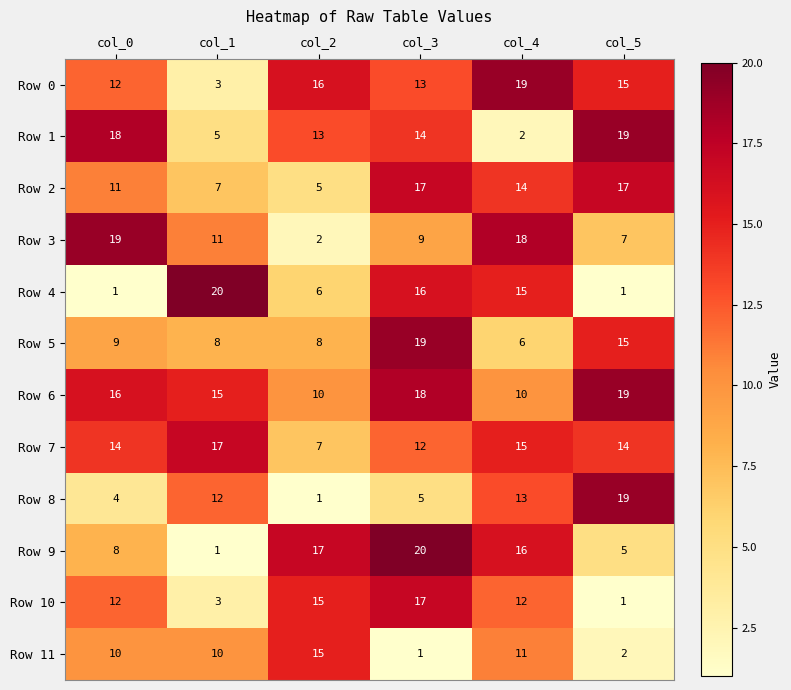

The Row 1 series shows 1 at col_4. True or false?

False